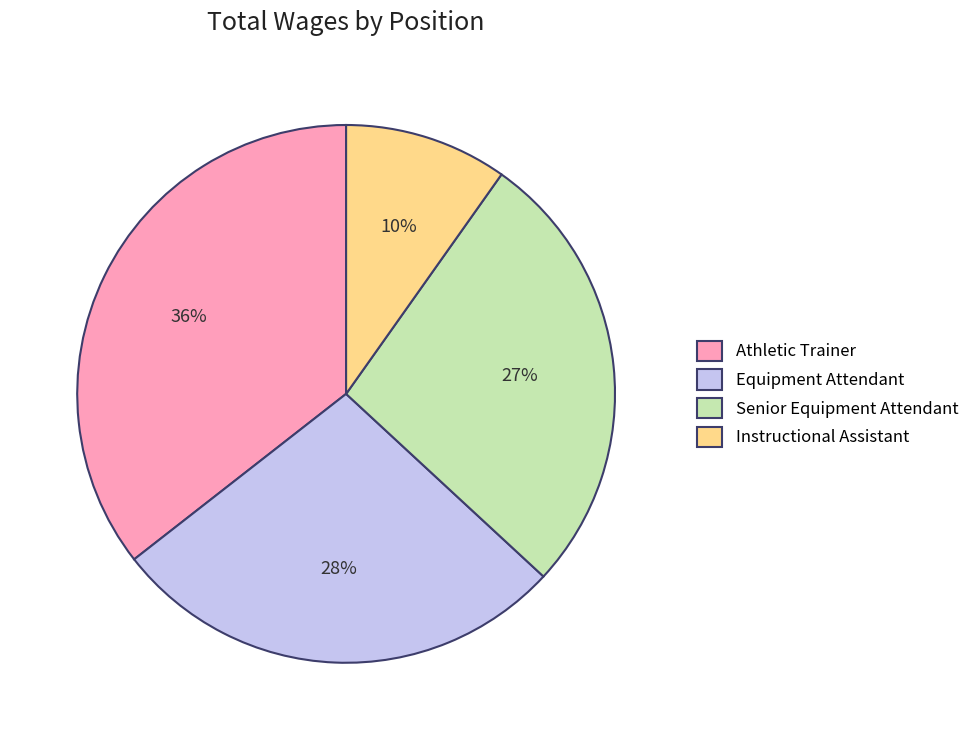

Does Equipment Attendant represent more than half of the total?

No